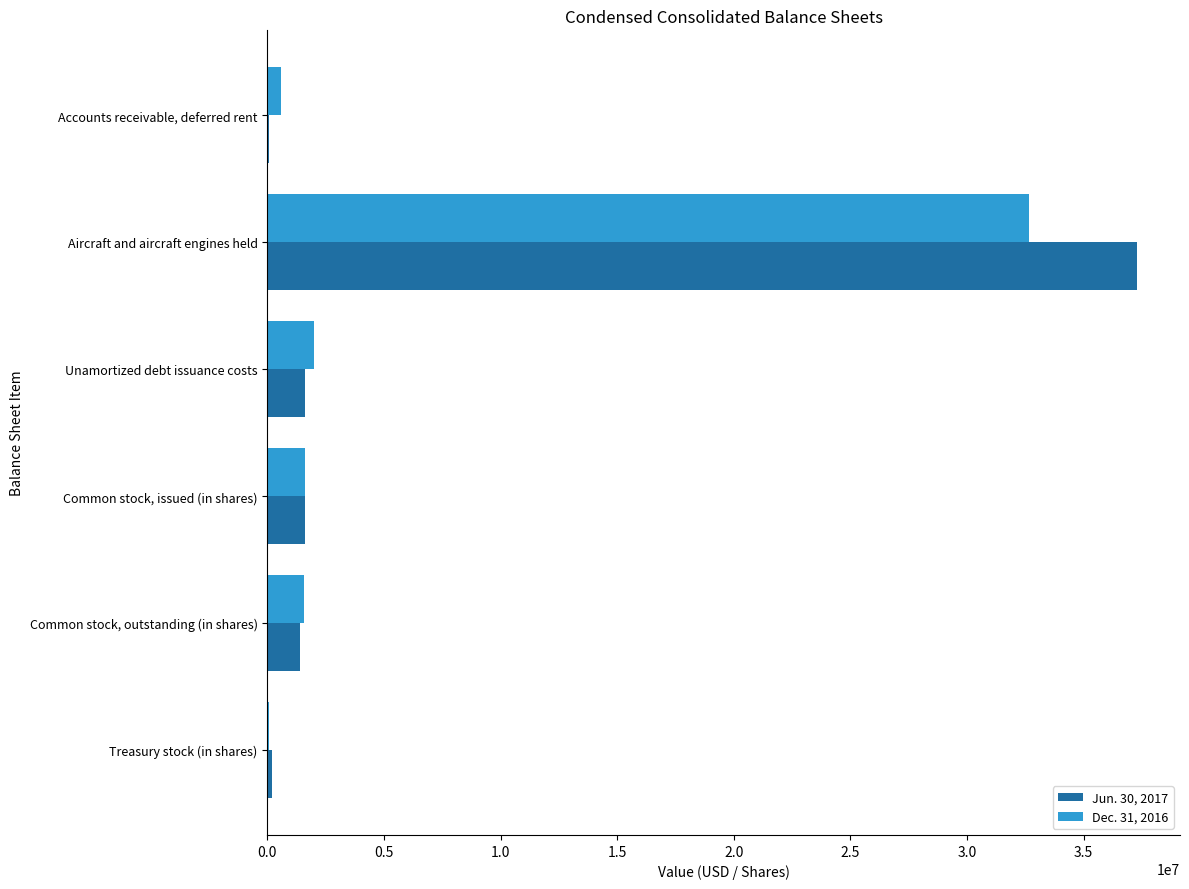

Is it true that Jun. 30, 2017 equals 16208548 at Aircraft and aircraft engines held?

False